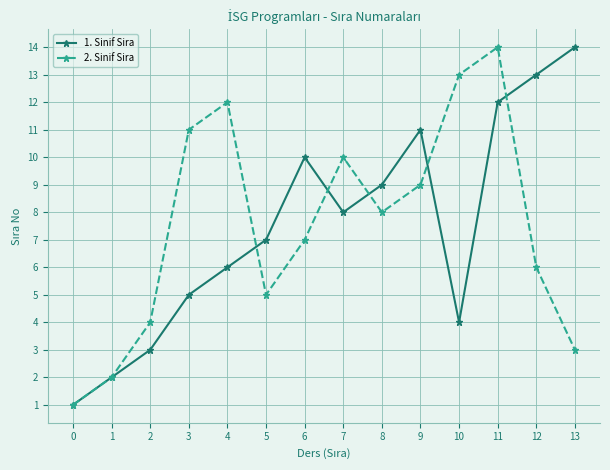

Is the value of 2. Sinif Sira at 9 greater than the value of 1. Sinif Sira at 0?

Yes